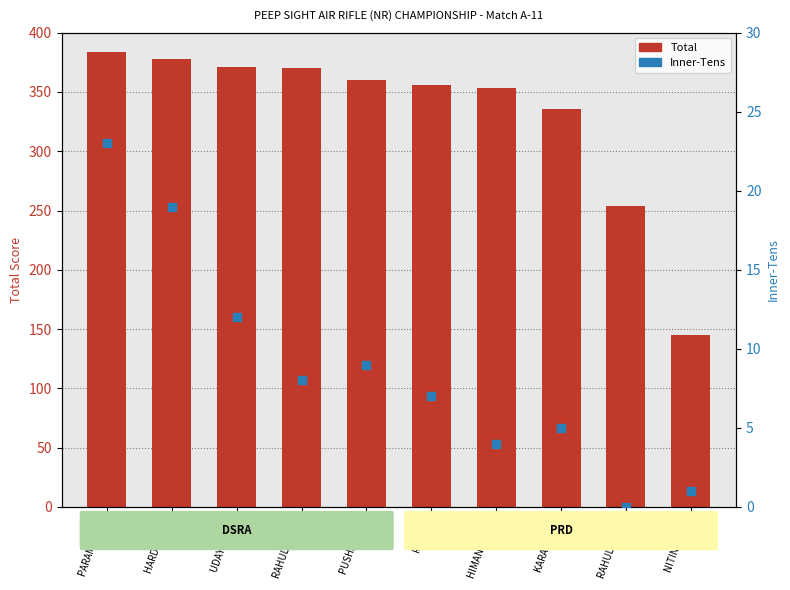

Which series has the largest total across all categories?

Total